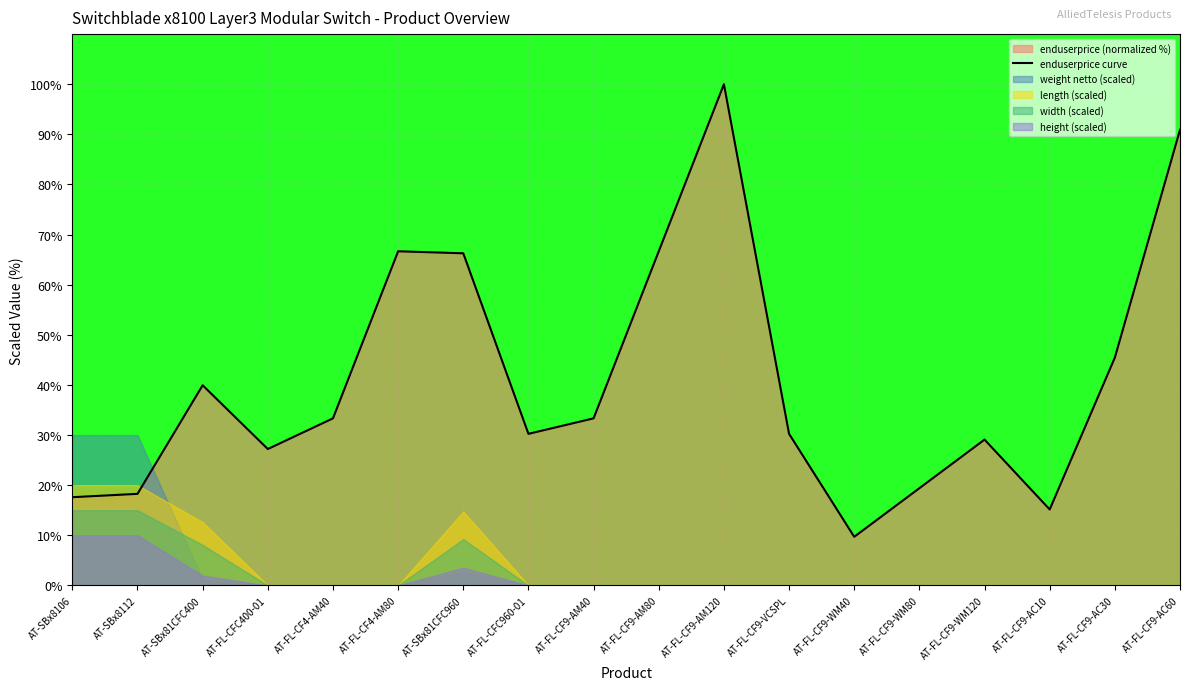

Rank the categories by value from lowest to highest.

AT-FL-CF9-WM40, AT-FL-CF9-AC10, AT-SBx8106, AT-SBx8112, AT-FL-CF9-WM80, AT-FL-CFC400-01, AT-FL-CF9-WM120, AT-FL-CFC960-01, AT-FL-CF9-VCSPL, AT-FL-CF4-AM40, AT-FL-CF9-AM40, AT-SBx81CFC400, AT-FL-CF9-AC30, AT-SBx81CFC960, AT-FL-CF4-AM80, AT-FL-CF9-AM80, AT-FL-CF9-AC60, AT-FL-CF9-AM120